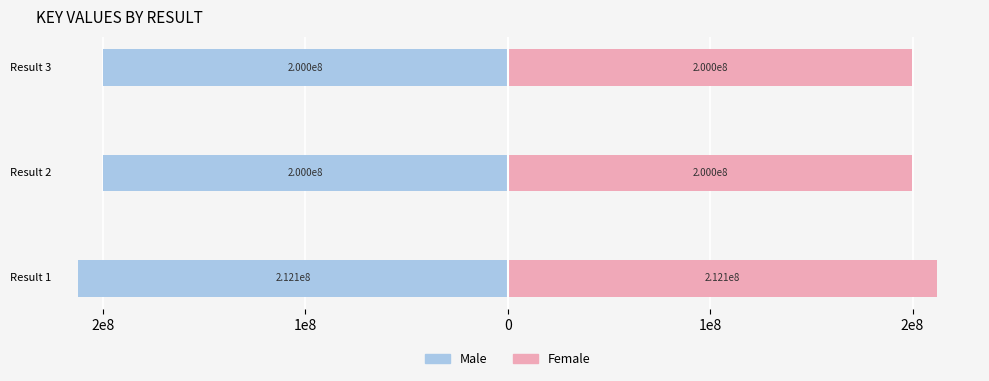

How many categories are shown in the chart?

3